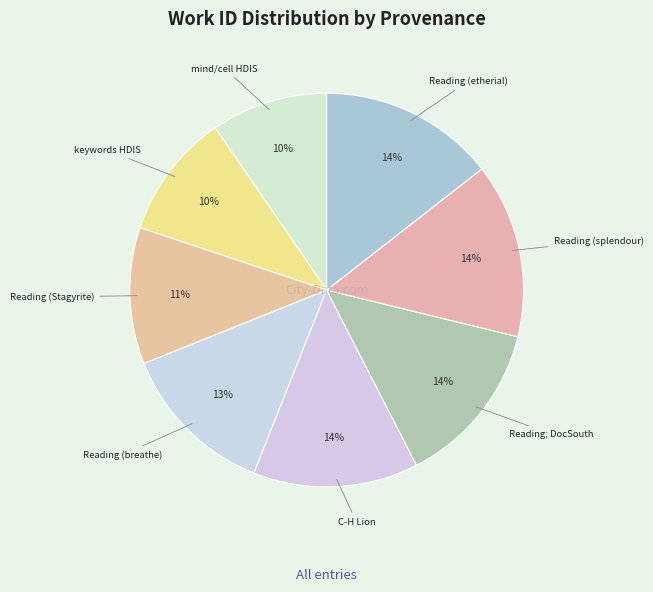

Count the number of slices in the pie.

8